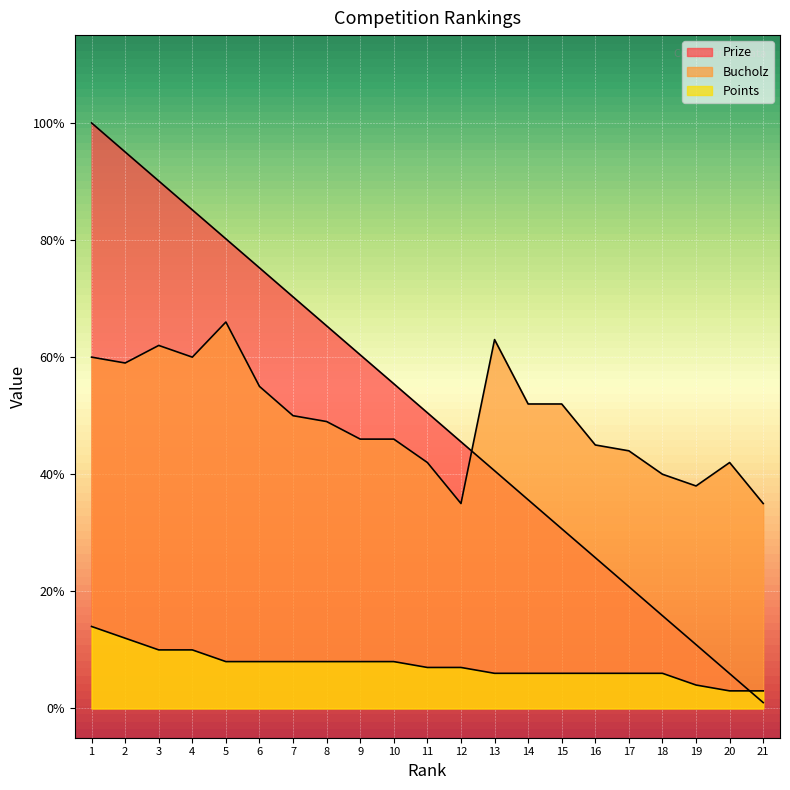

What is the smallest value displayed?

1.0